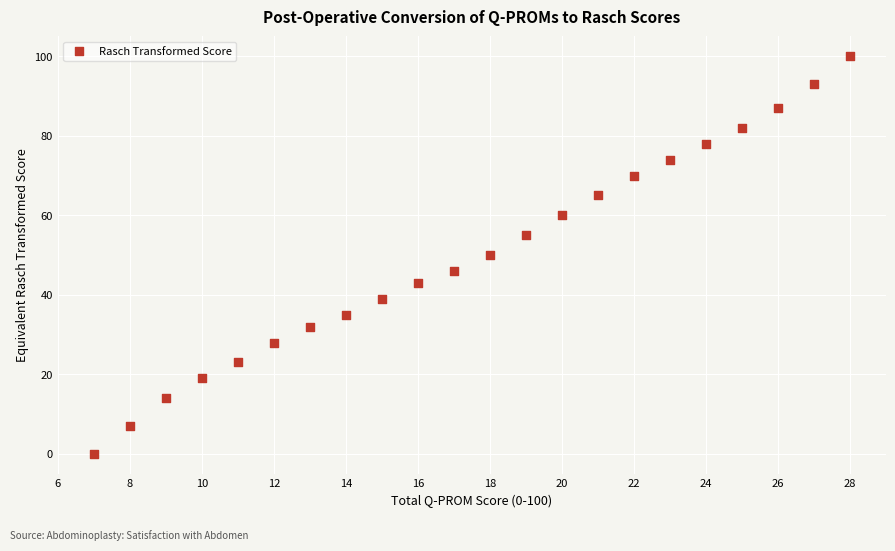

What is the range of X values (max minus min)?

21